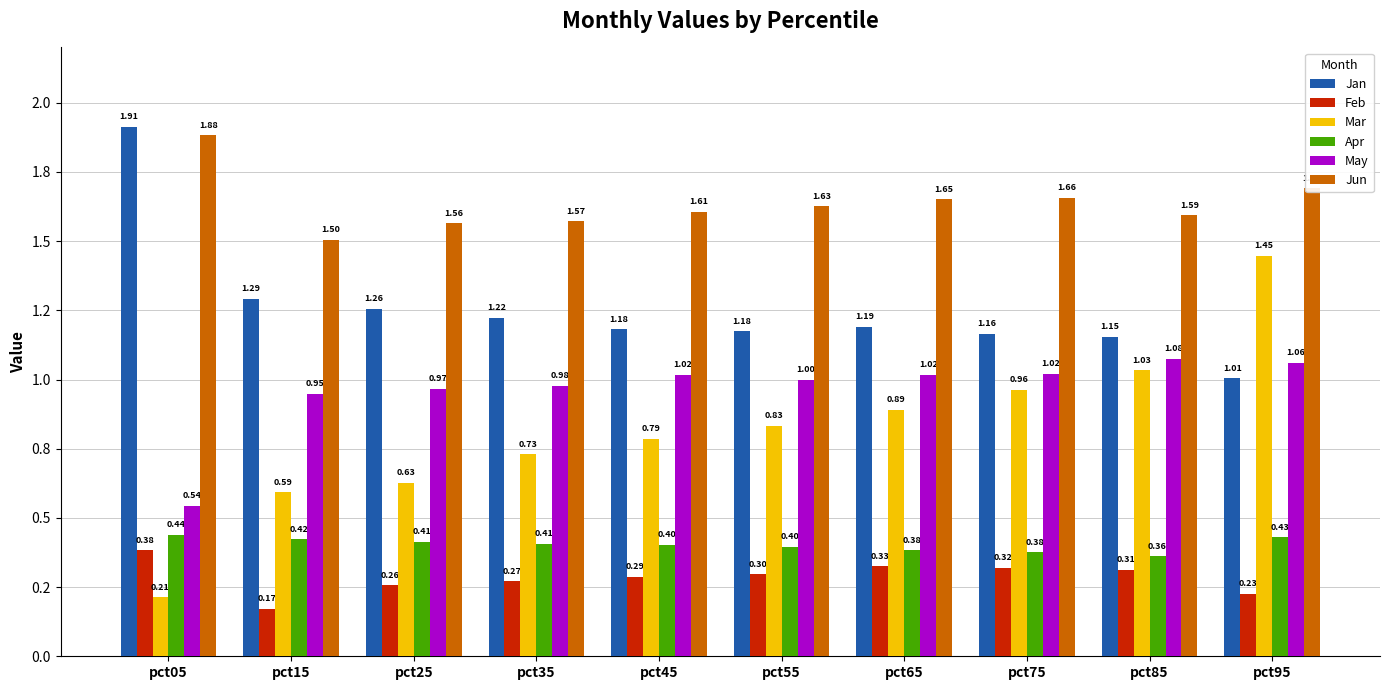

Does the chart contain stacked bars?

No